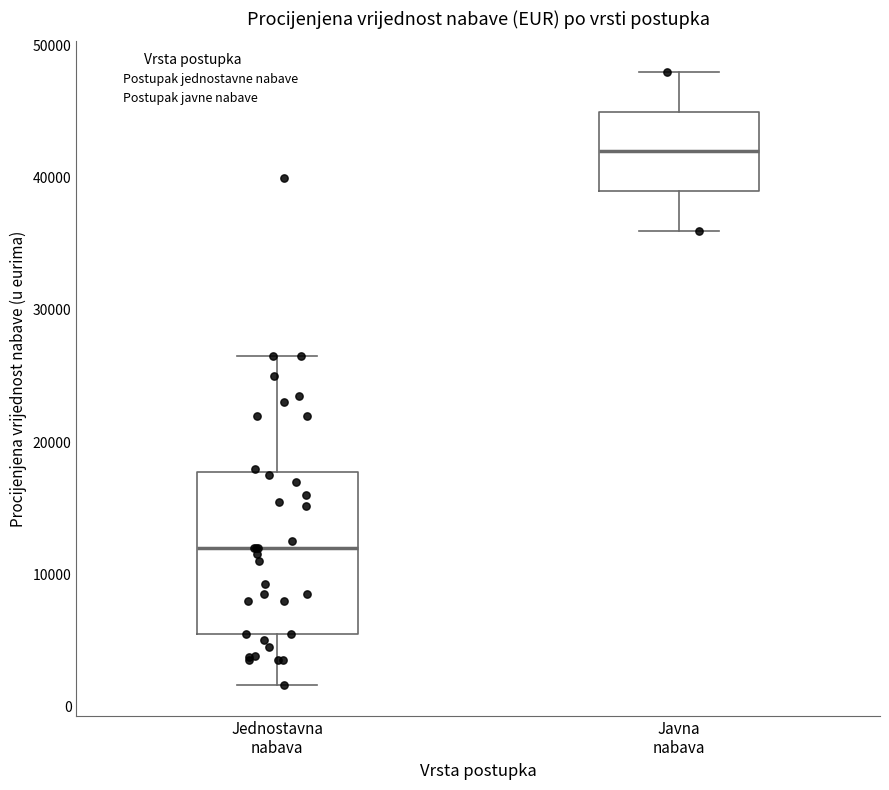

Reading left to right, read every box against the y-axis: the position of its median line, the range the box covers, and the ends of its whiskers. The values are not printed on the chart, so give them approximately, as read against the axis.

Jednostavna nabava: median 12000, box 6000 to 18000, whiskers 2000 to 27000
Javna nabava: median 42000, box 39000 to 45000, whiskers 36000 to 48000